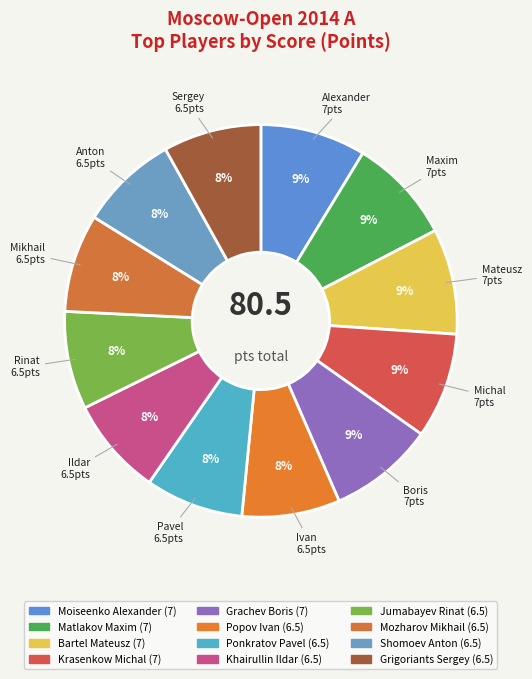

True or false: Ponkratov Pavel accounts for 1% of the total.

False